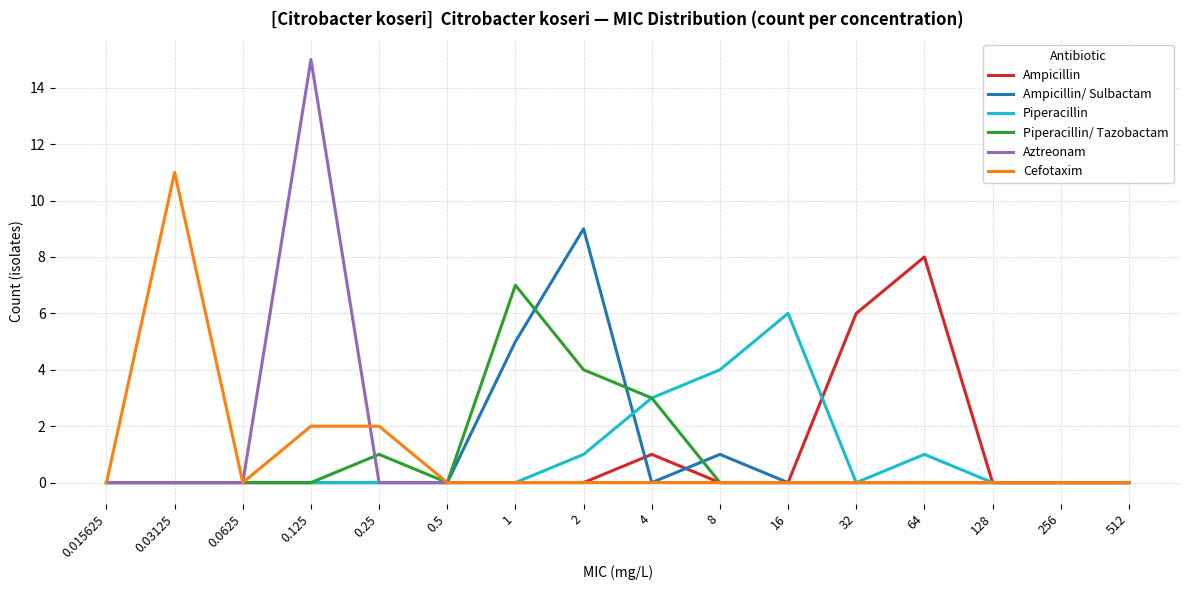

What position from the right is 4?

8